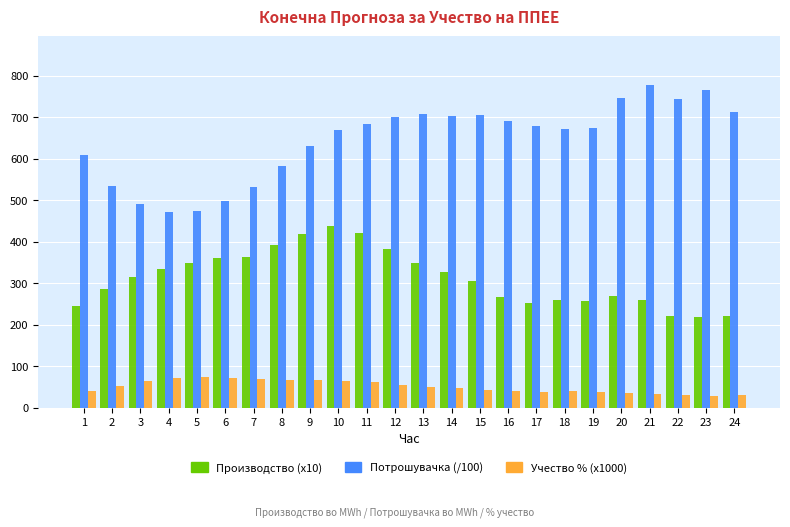

What is the spread (max minus min) of values at 8?

515.1